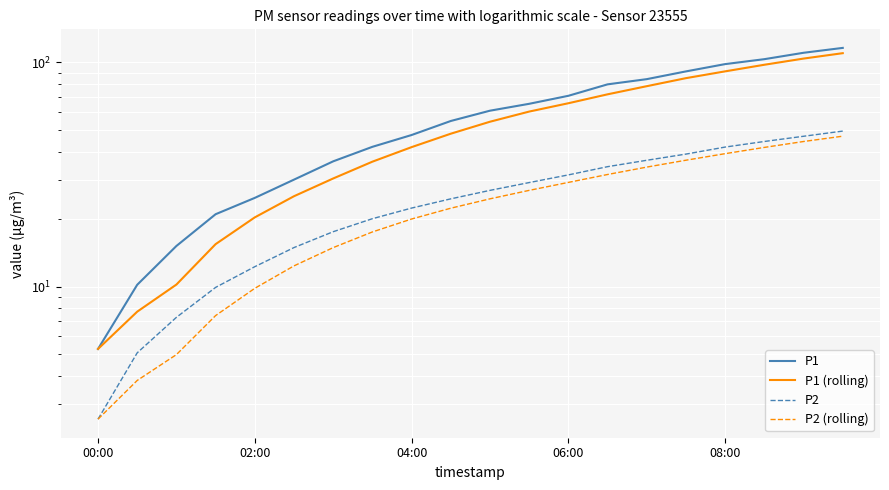

What is the total value across all series at 11?

181.6